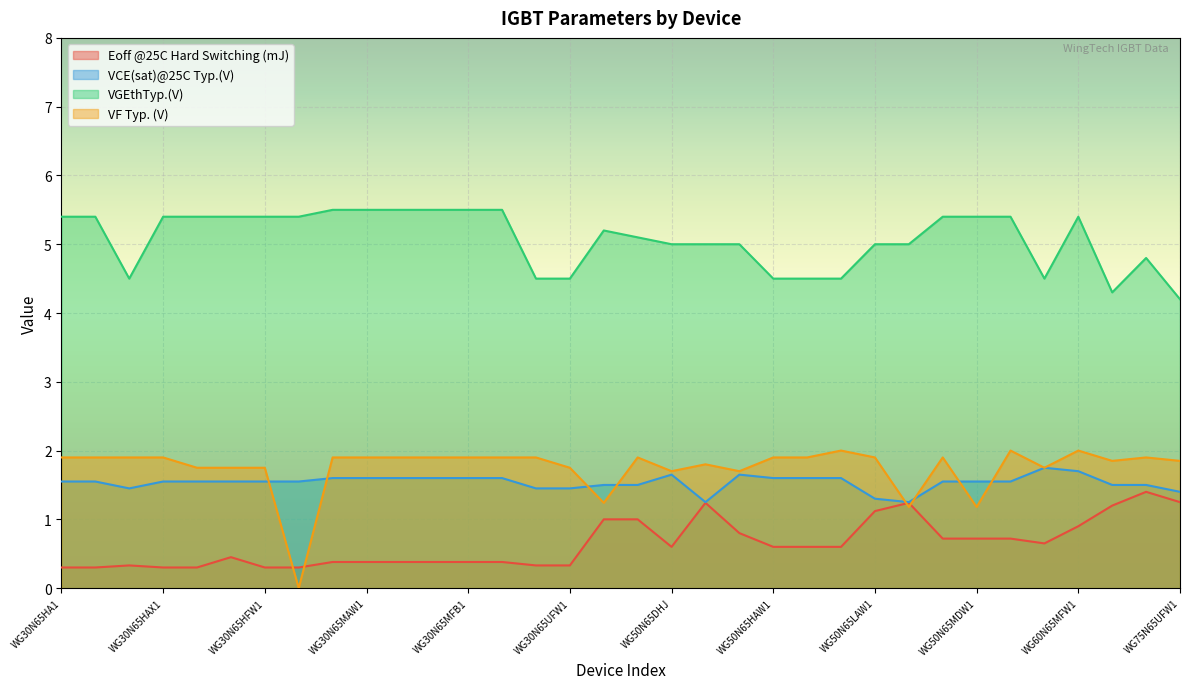

Between WG30N65HFW1 and WG30N65HAW2, which is larger?

WG30N65HAW2